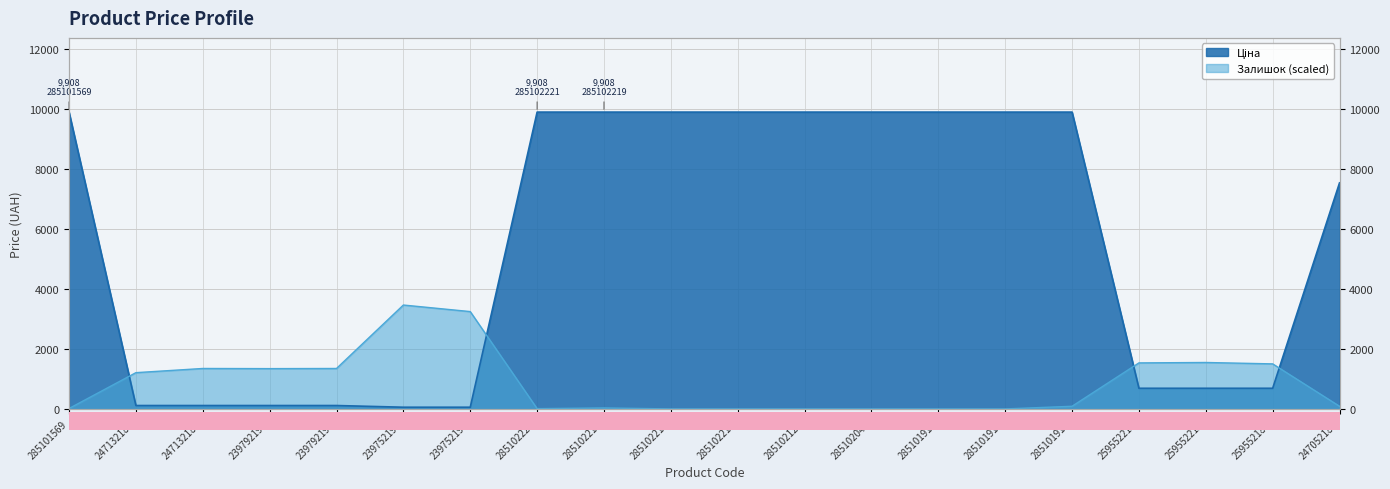

Which series has the widest spread of values?

Ціна